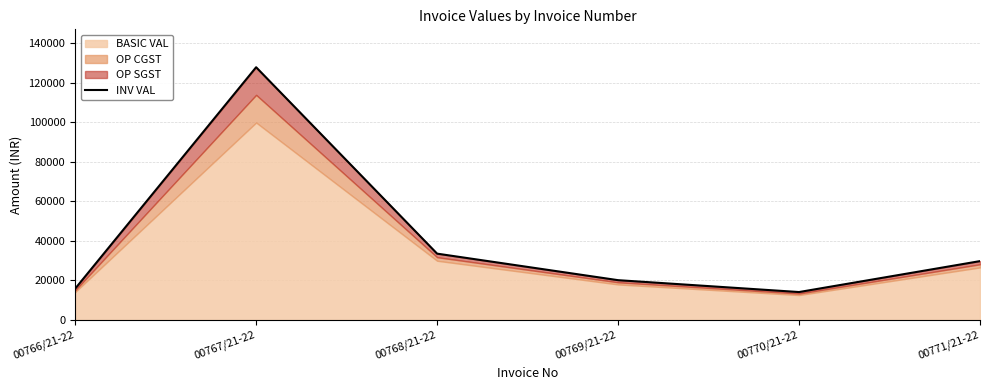

Which label corresponds to the largest value in the chart?

00767/21-22